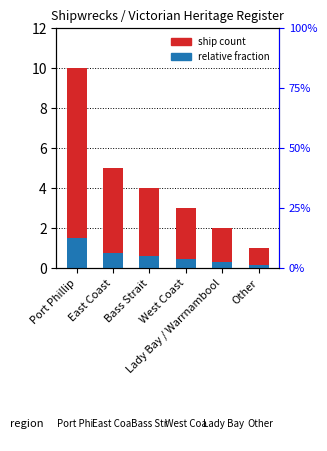

What is the difference between the second highest and second lowest values in the relative fraction series?

0.5